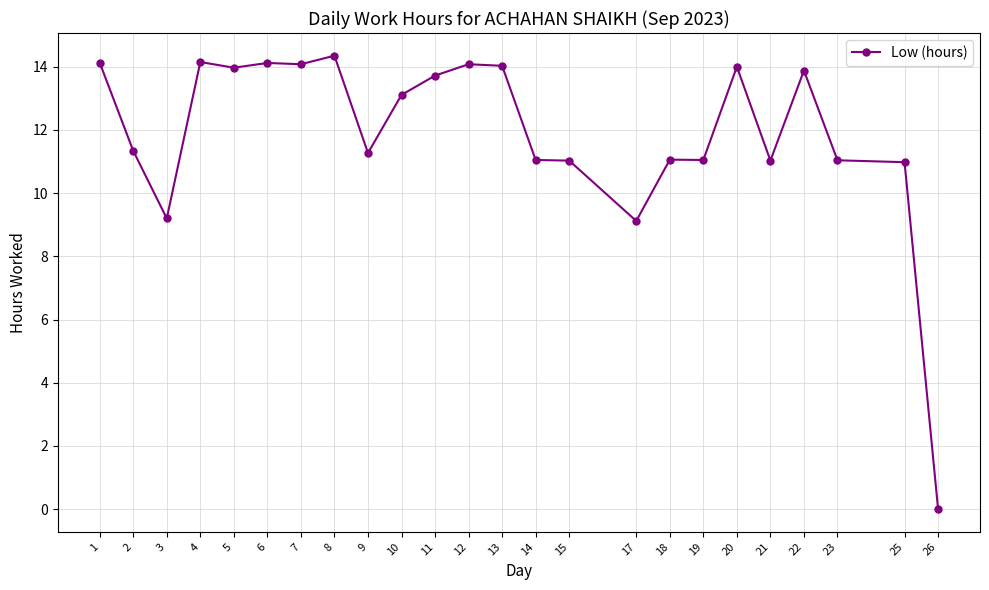

Which has a higher value, 21 or 12?

12